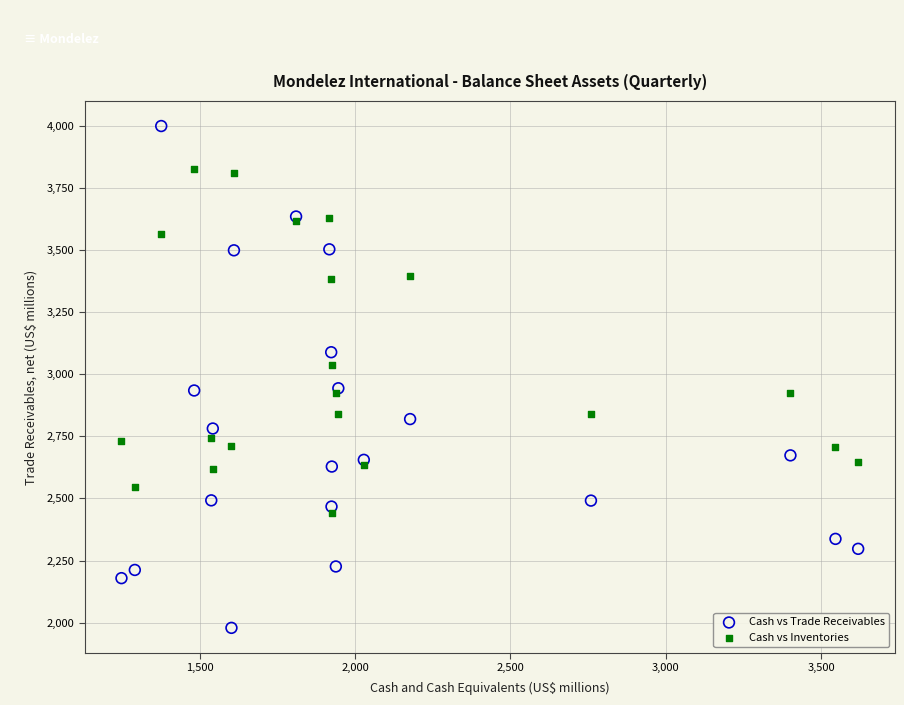

In the Cash vs Inventories series, what Y value is closest to 3133?

3038